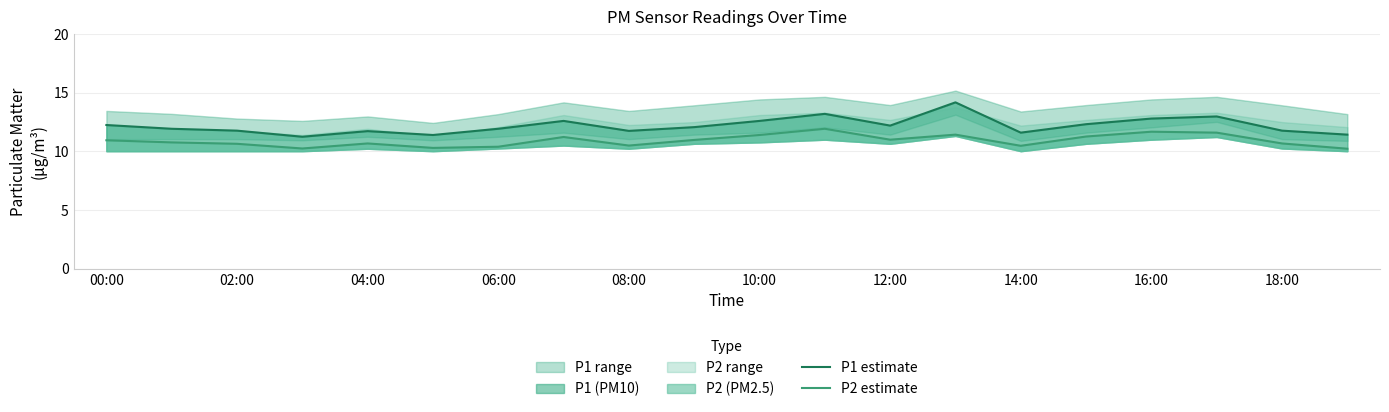

What is the difference between the maximum and minimum values in the P1 estimate series?

2.9